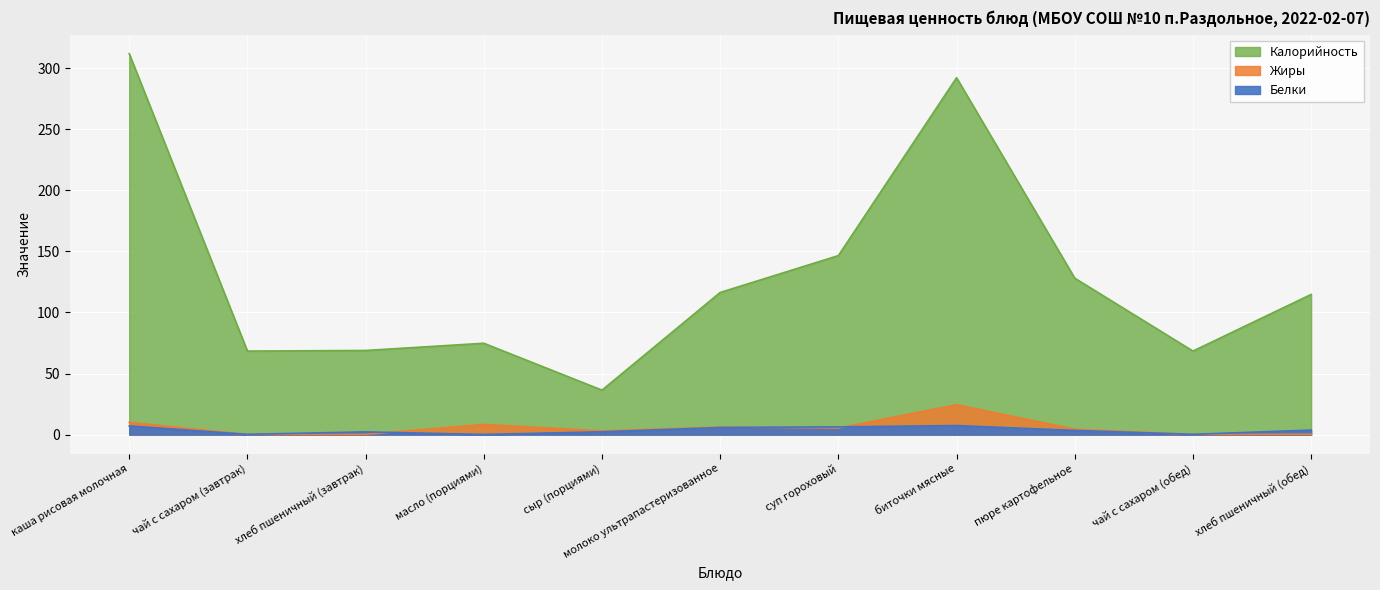

What is the spread (max minus min) of values at сыр (порциями)?

34.1